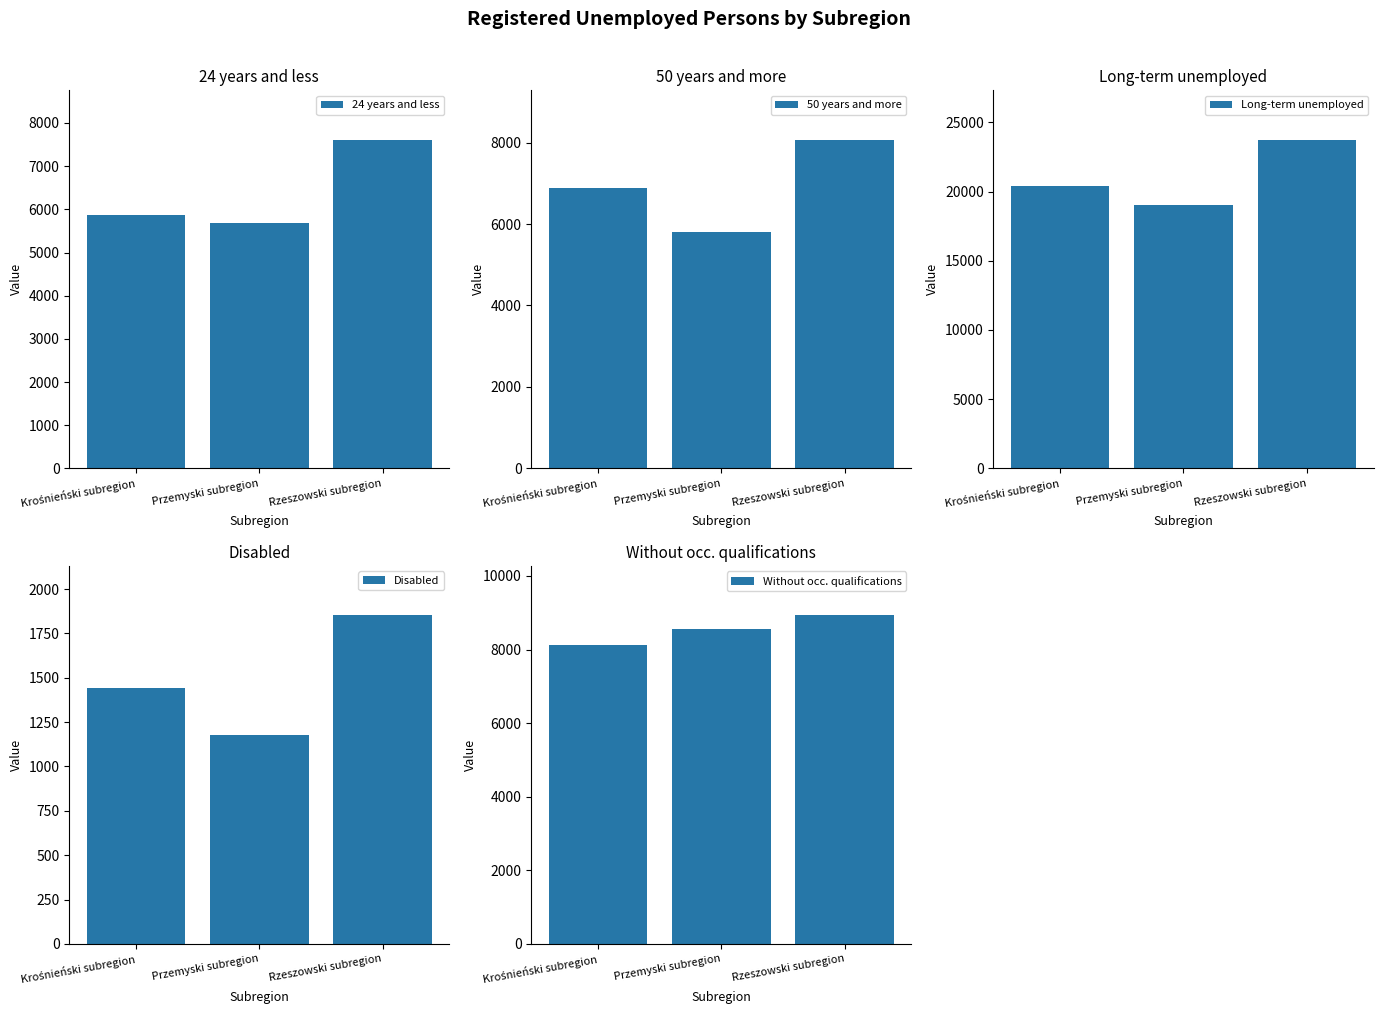

Between Krośnieński subregion and Rzeszowski subregion, which series saw the biggest shift?

Long-term unemployed